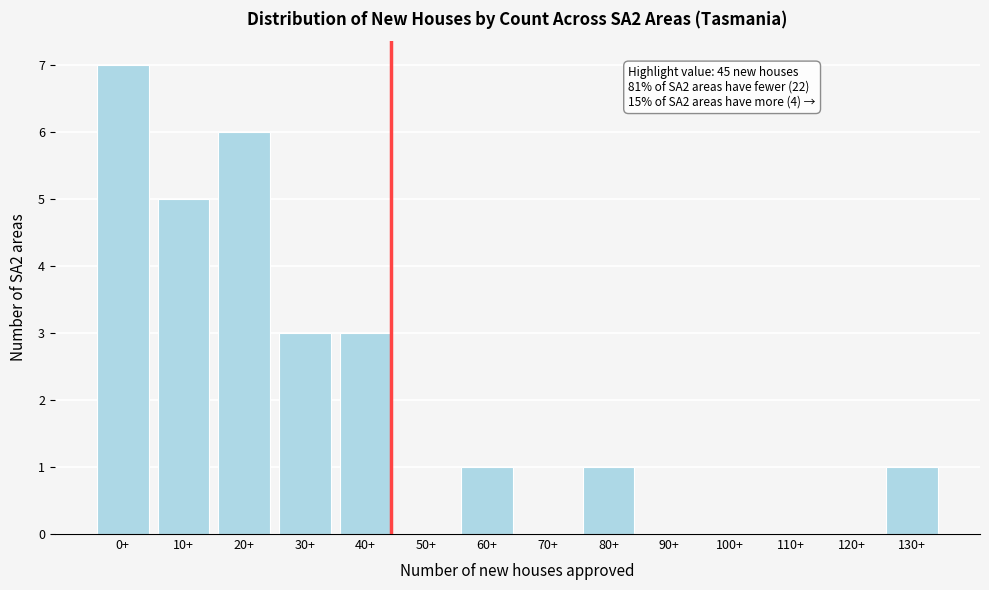

Reading right to left, transcribe all the data shown in this chart.

130+=1	120+=0	110+=0	100+=0	90+=0	80+=1	70+=0	60+=1	50+=0	40+=3	30+=3	20+=6	10+=5	0+=7